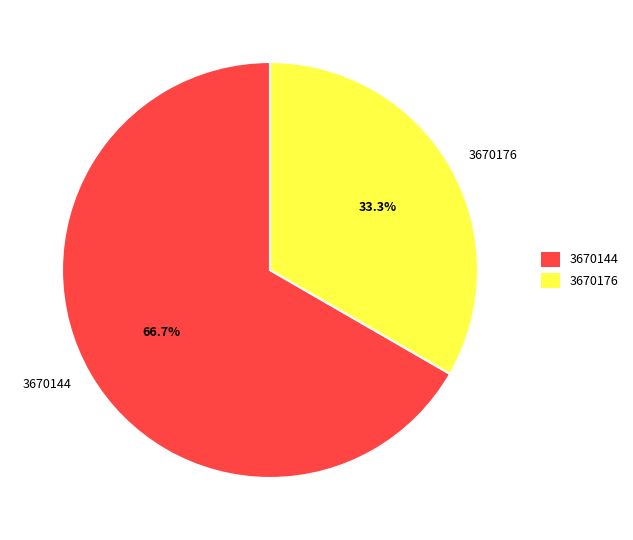

Does 3670144 account for over 50% of the chart?

Yes